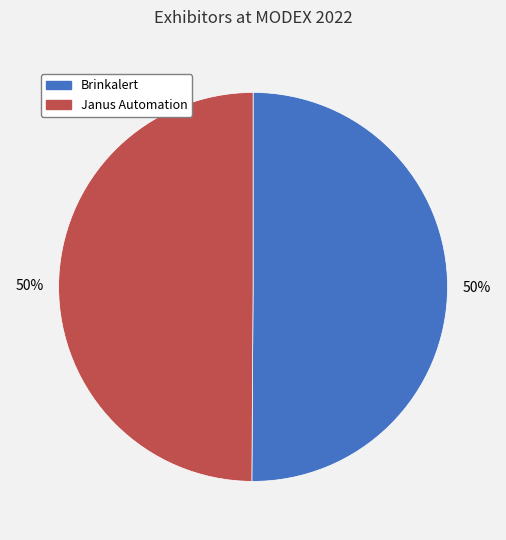

What percentage is the Janus Automation slice, to the nearest percent?

50%